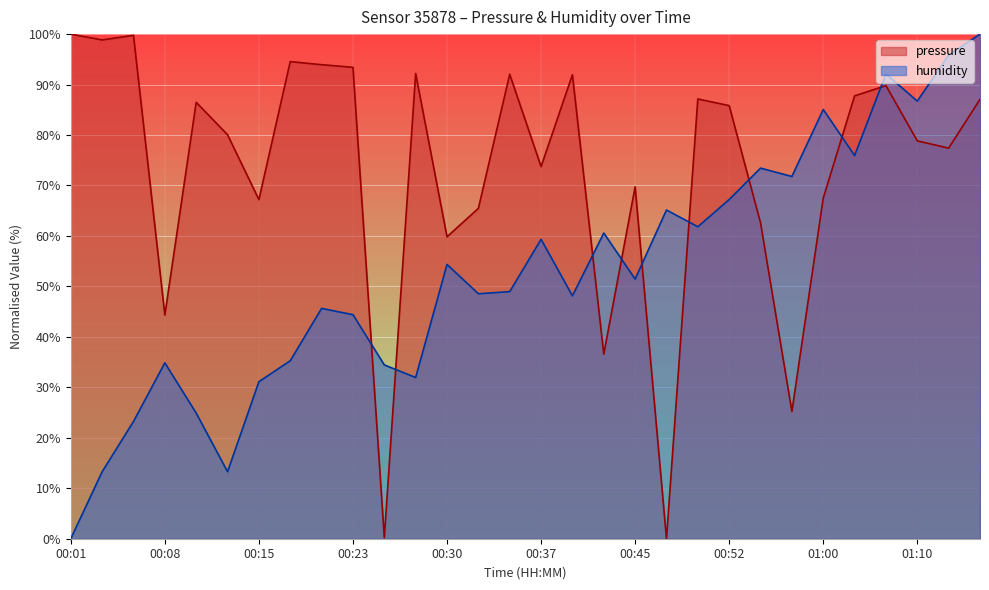

True or false: humidity and pressure intersect in this chart.

True